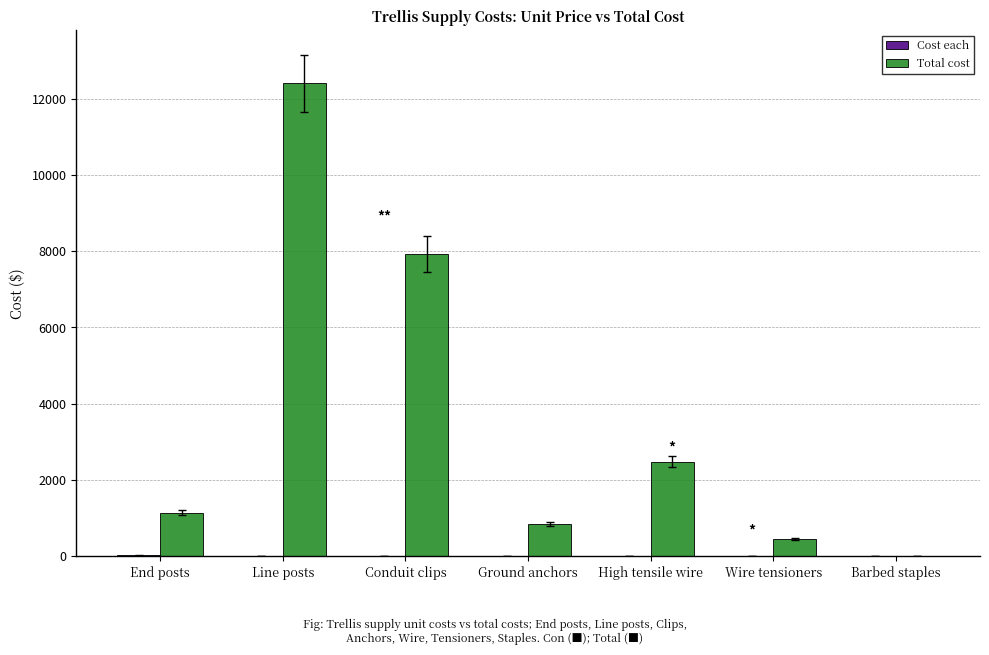

Between End posts and High tensile wire, which series saw the biggest shift?

Total cost